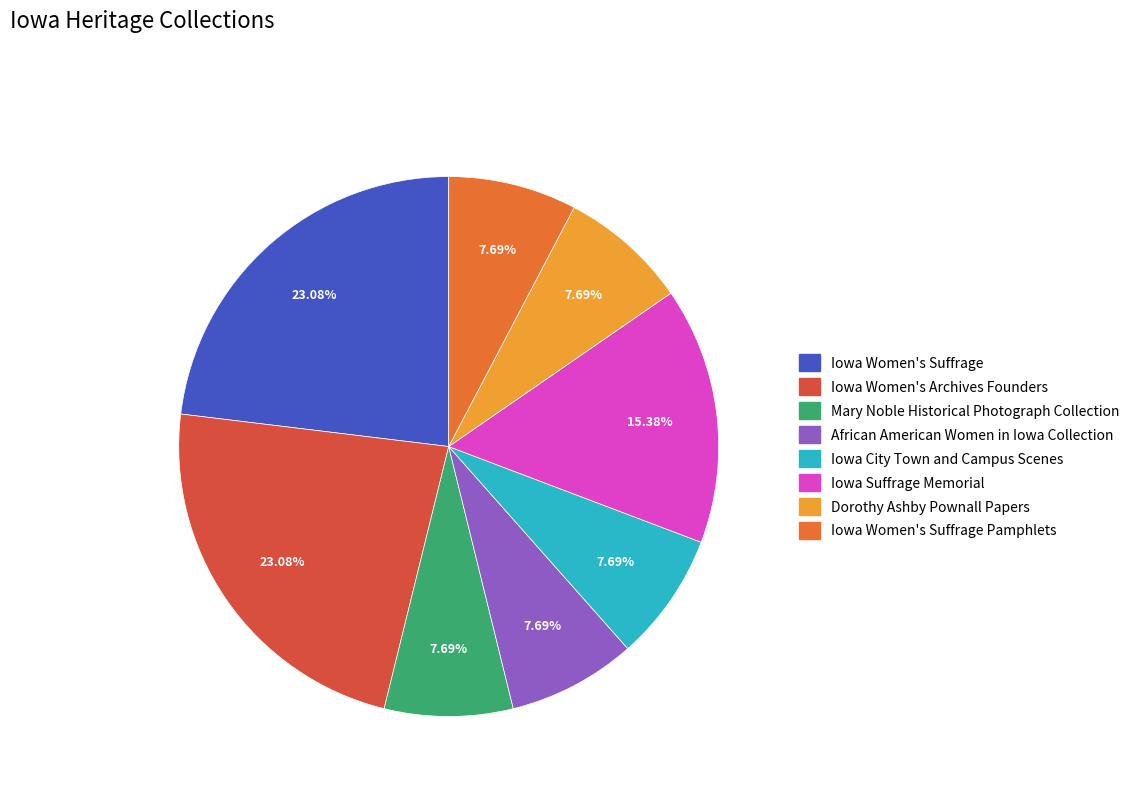

How many segments does this pie chart have?

8